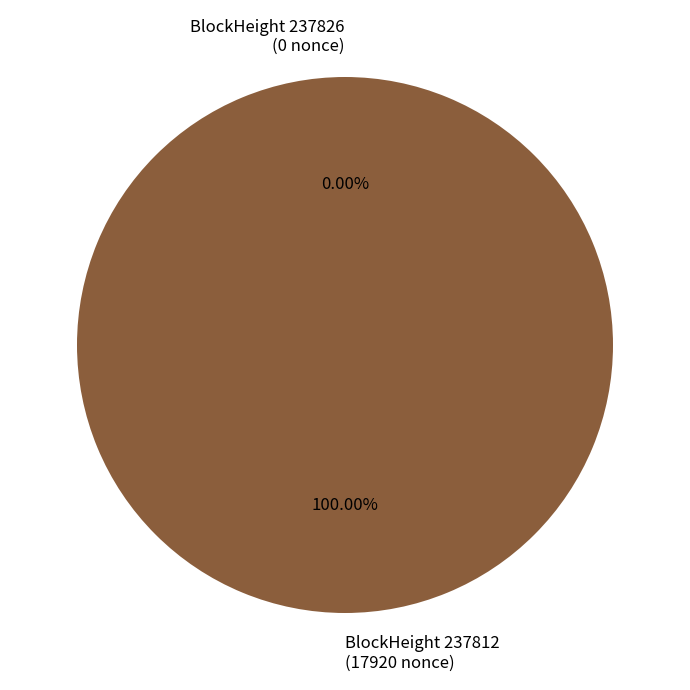

Is the sum of 237826 and 237812 greater than half?

Yes